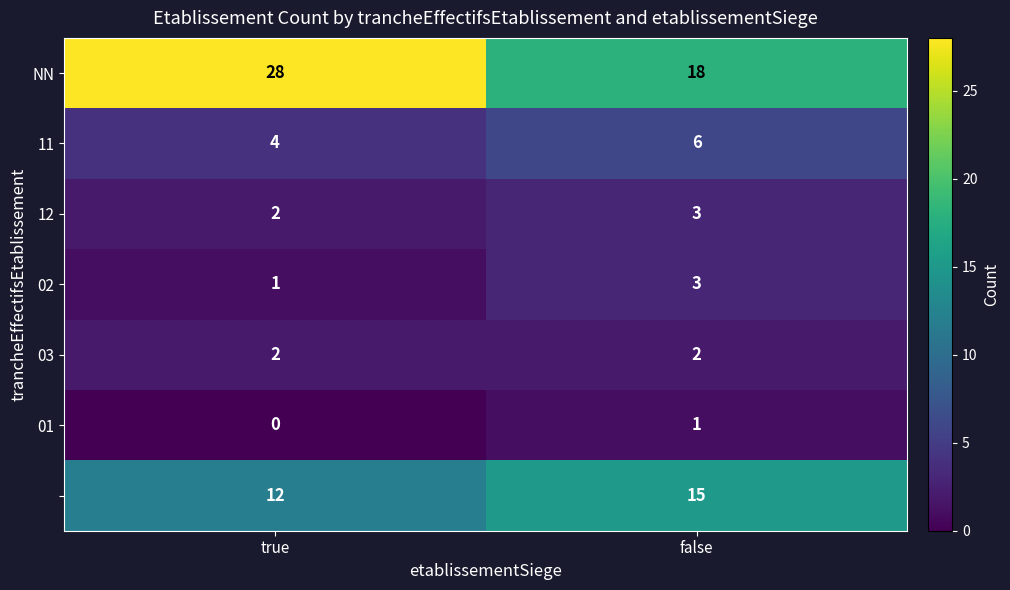

What is the spread (max minus min) of values at true?

28